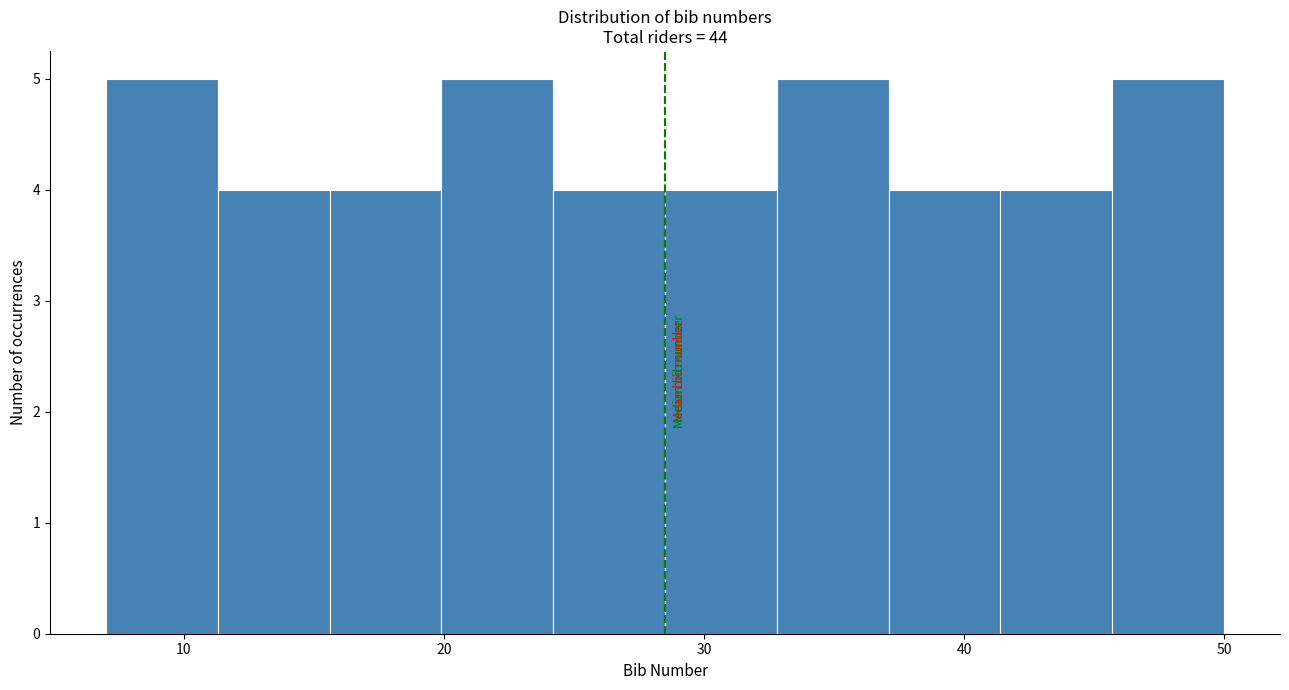

What is the height of the bar covering 28.5 to 32.8 on the x-axis? Neither the bar edges nor the heights are printed on the chart, so give them approximately, as read against the axes.

4